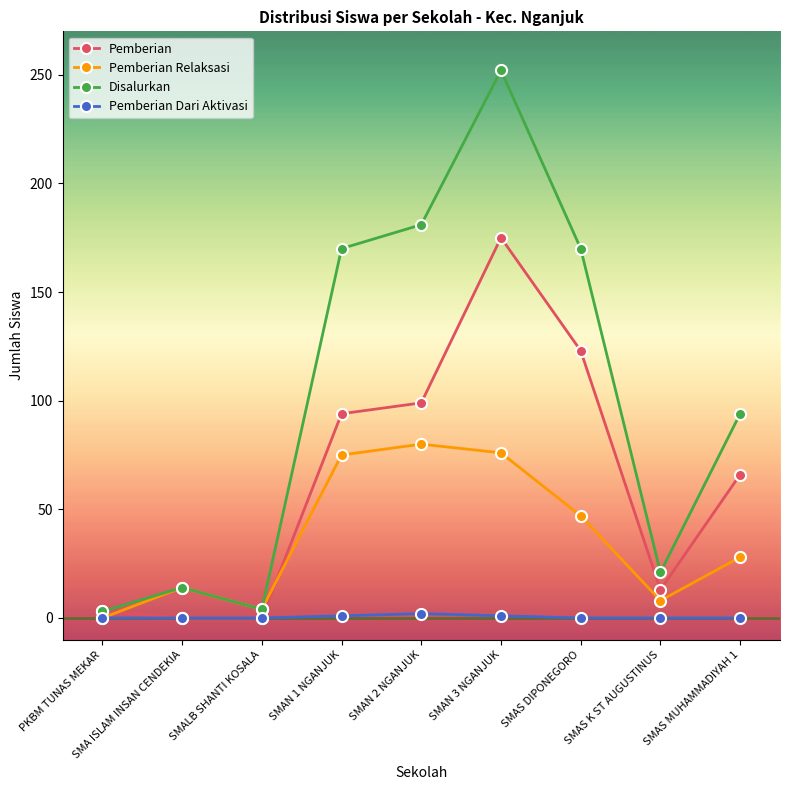

Which series has the largest total across all categories?

Disalurkan